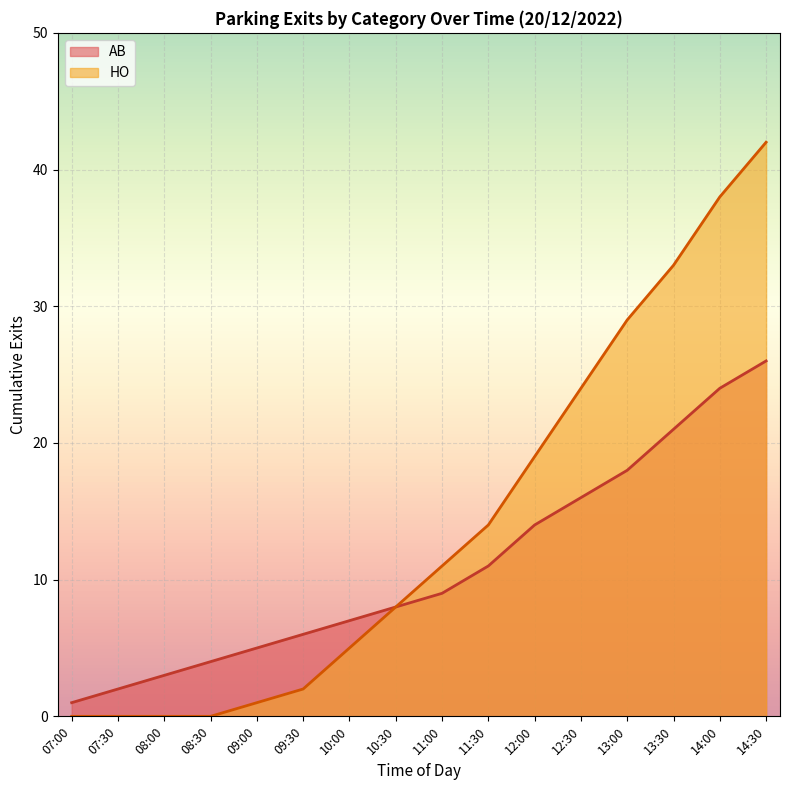

At which label does HO reach its peak?

14:30